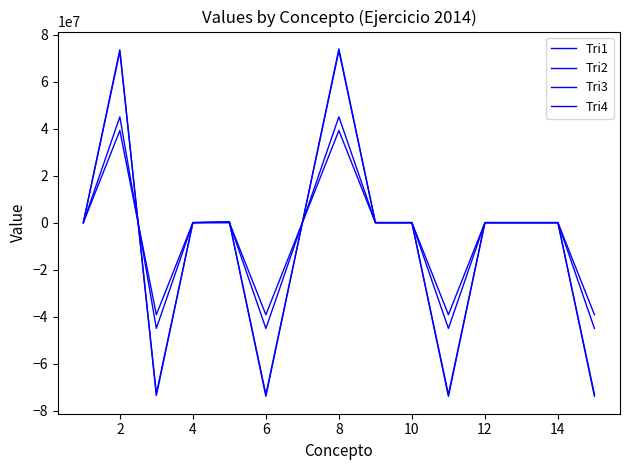

How many values in the Tri1 series are below 0?

4